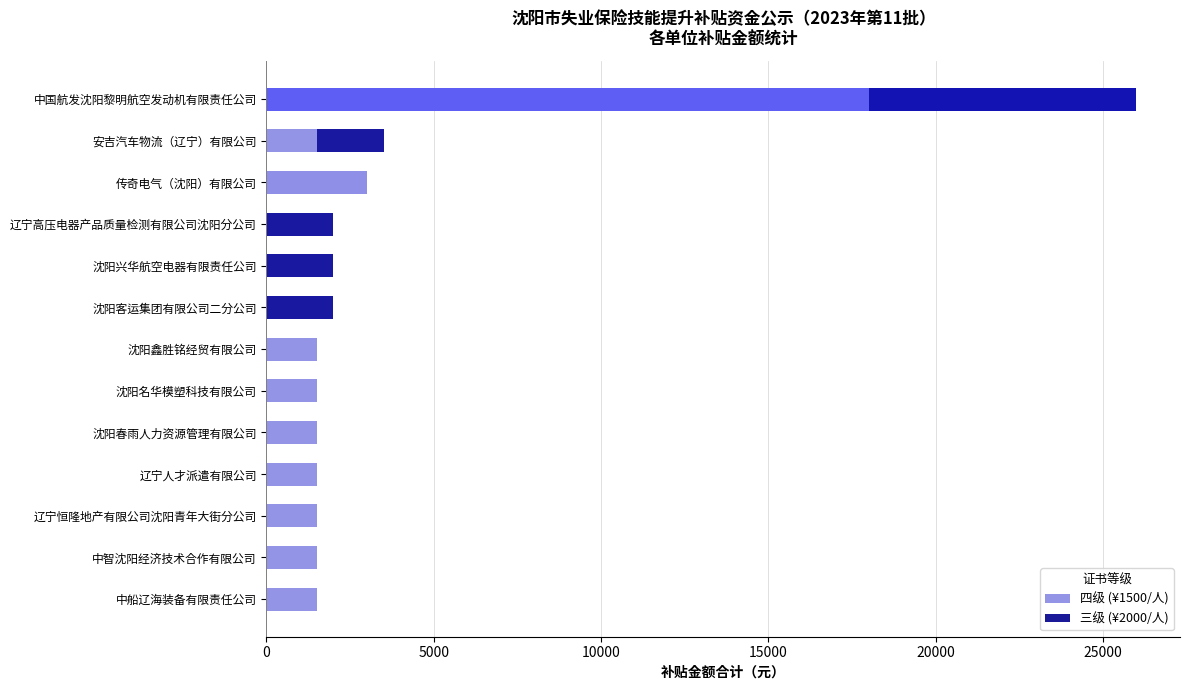

The 四级 (¥1500/人) series shows -11955 at 沈阳兴华航空电器有限责任公司. True or false?

False